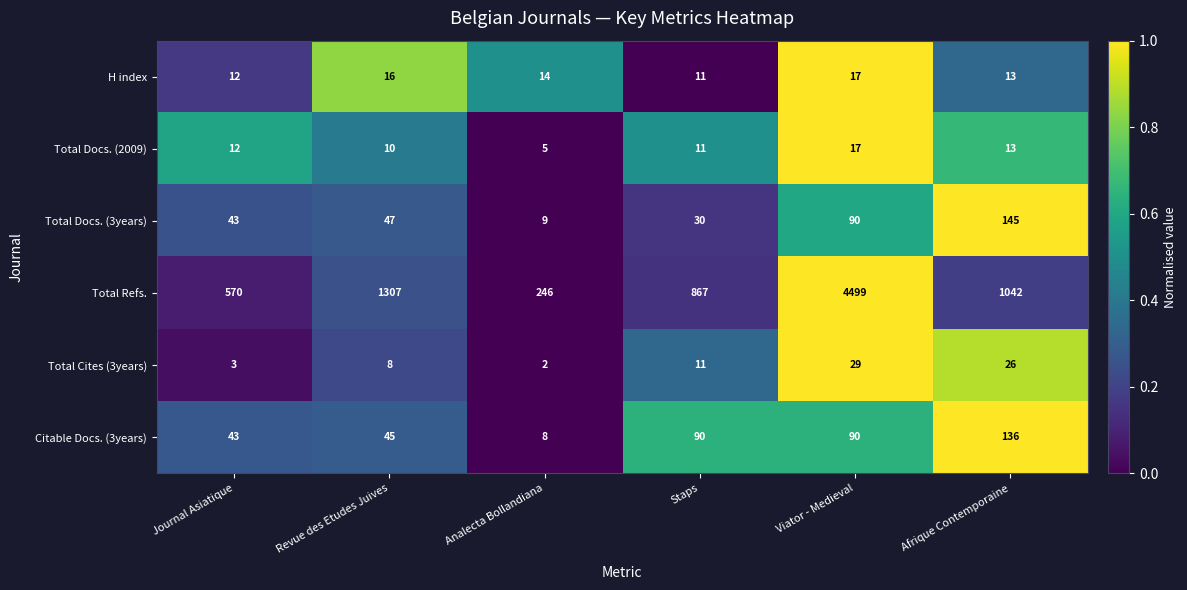

At which label does Total Refs. reach its peak?

Viator - Medieval